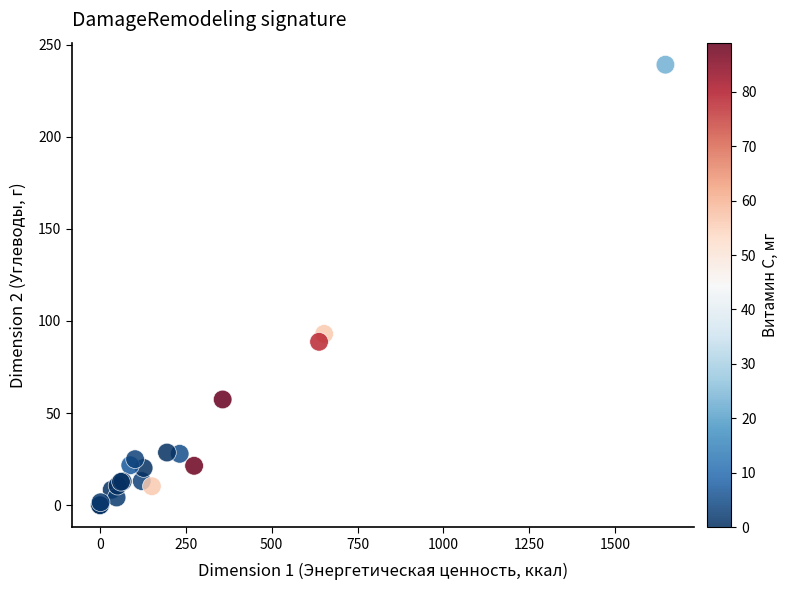

What Y value in the scatter plot is closest to 119?

93.0